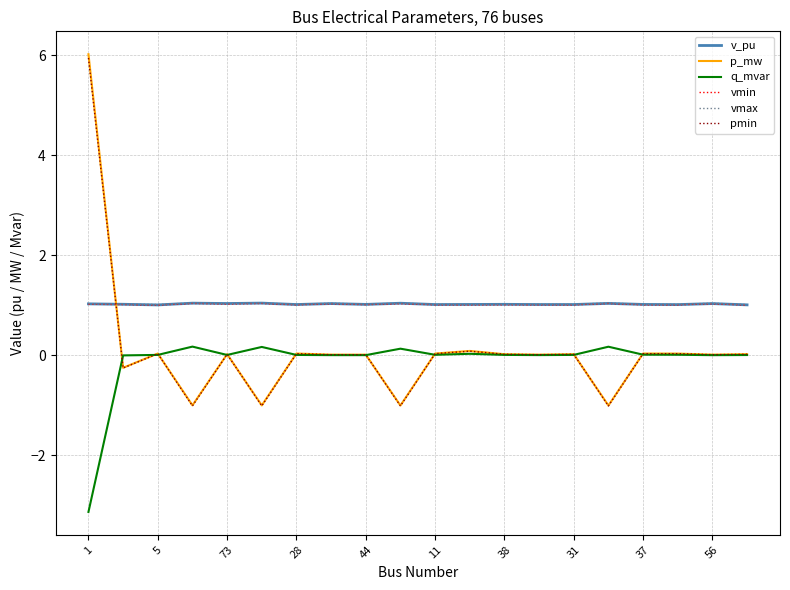

What is the lowest value of the vmin series?

1.0